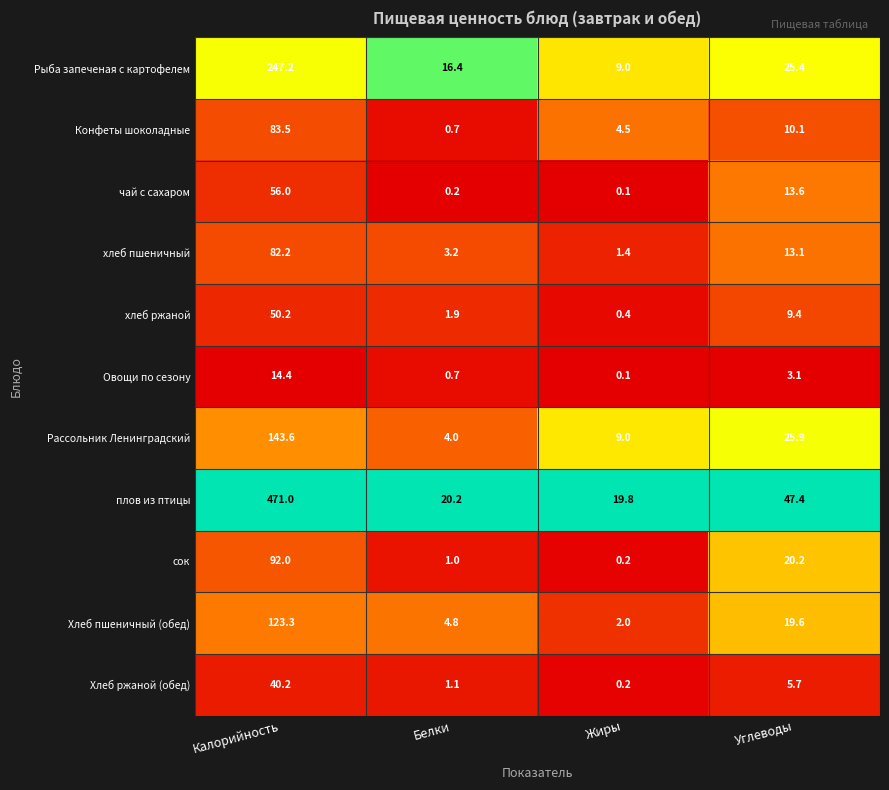

Which series has the widest spread of values?

плов из птицы